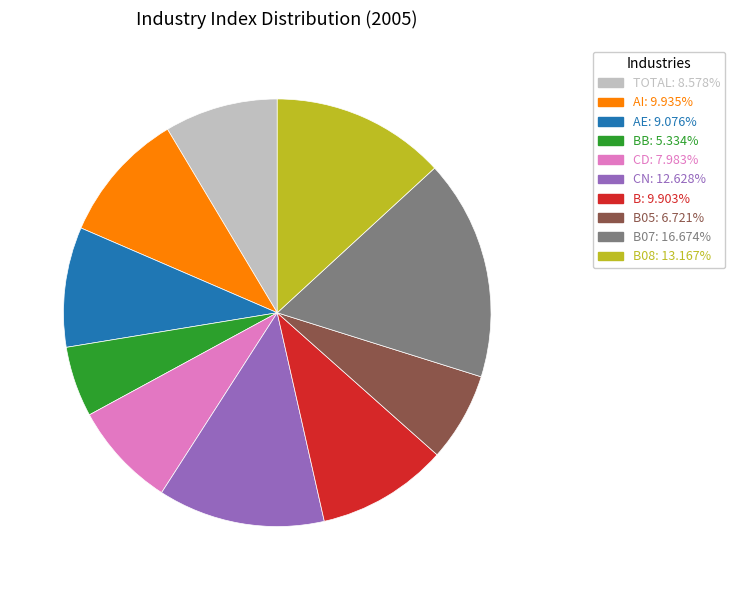

Is there a majority slice in this chart?

No